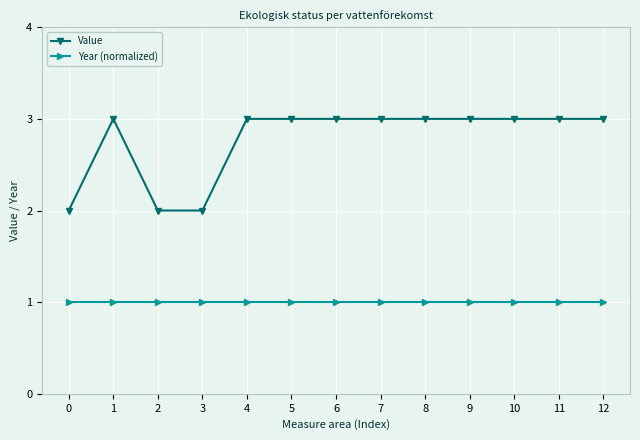

List the series in order of their overall mean, highest first.

Value, Year (normalized)